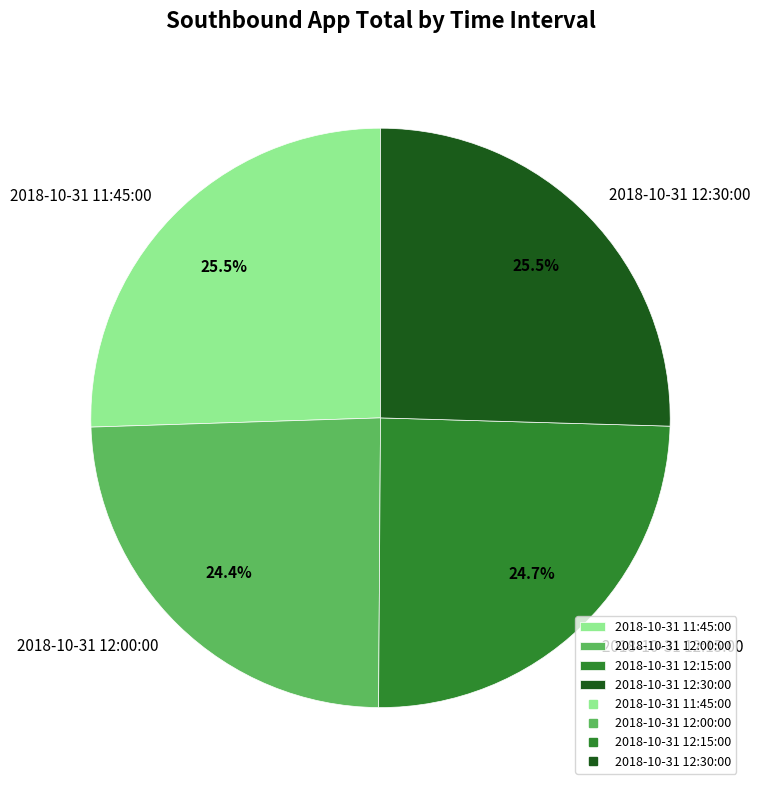

Between 2018-10-31 12:00:00 and 2018-10-31 11:45:00, which is larger?

2018-10-31 11:45:00